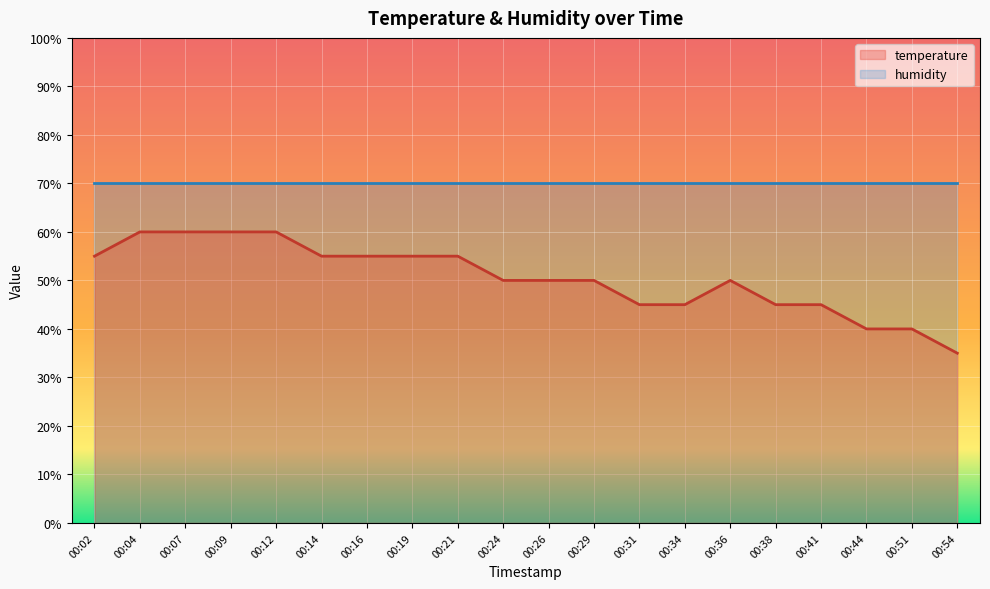

Rank the categories by value from highest to lowest.

00:04, 00:07, 00:09, 00:12, 00:02, 00:14, 00:16, 00:19, 00:21, 00:24, 00:26, 00:29, 00:36, 00:31, 00:34, 00:38, 00:41, 00:44, 00:51, 00:54